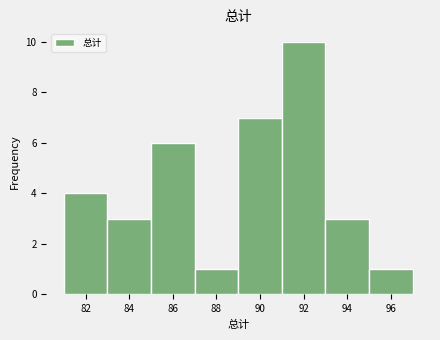

Reading left to right, transcribe this chart: for each bar, give the range it covers on the x-axis and its height. The values are not printed on the chart, so give them approximately, as read against the axis.

81 to 83: 4
83 to 85: 3
85 to 87: 6
87 to 89: 1
89 to 91: 7
91 to 93: 10
93 to 95: 3
95 to 97: 1